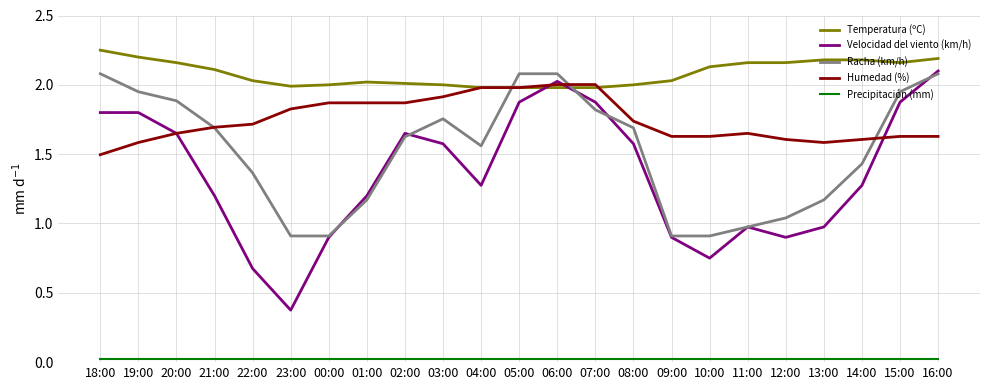

Which series has the widest spread of values?

Velocidad del viento (km/h)